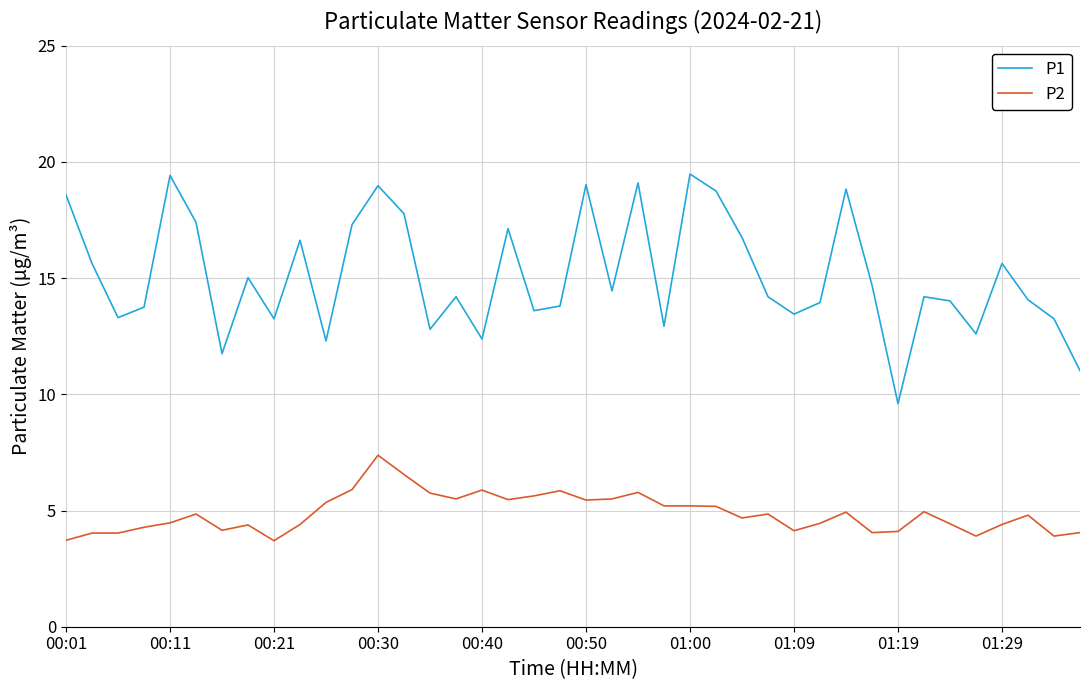

What is the difference between the maximum and minimum values in the P2 series?

3.7